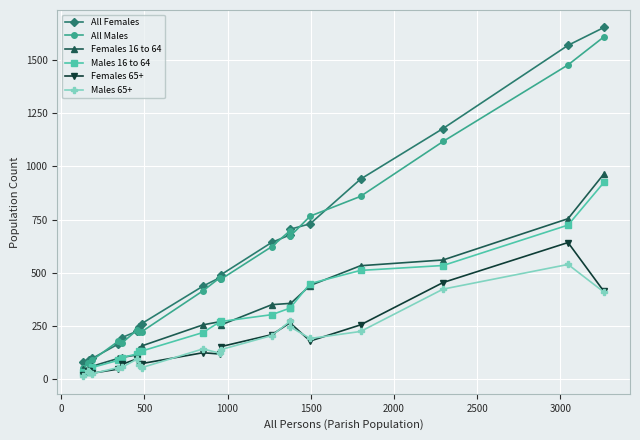

How many lines are shown in the chart?

6